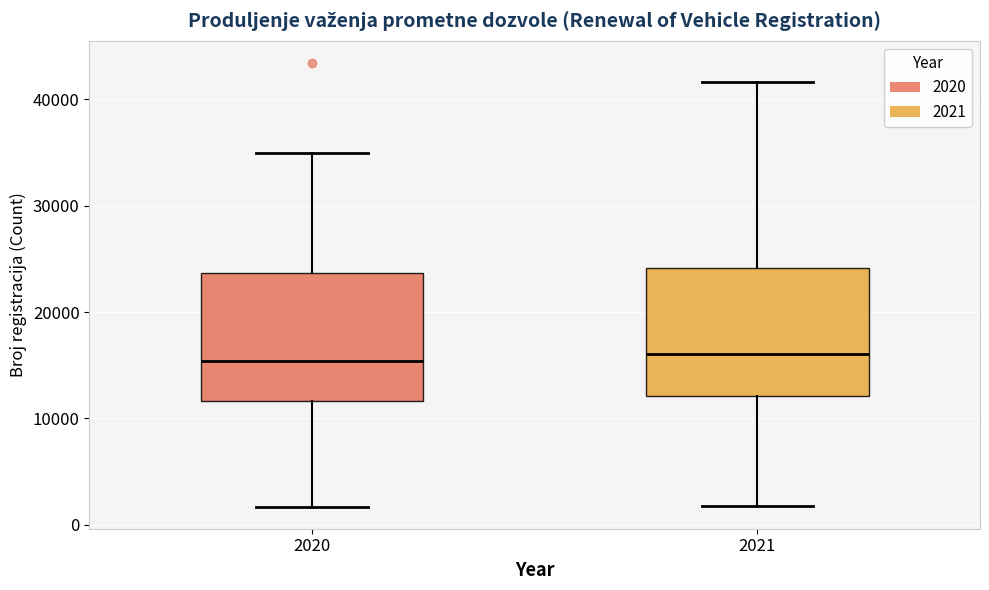

Where is the lower edge of the box at x = 2021 on the y-axis? The values are not printed on the chart, so give them approximately, as read against the axis.

12000